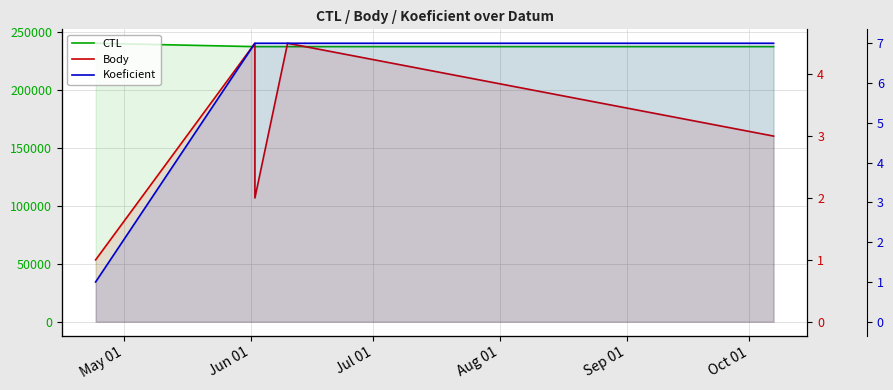

At which label is CTL closest to 238453?

Aug 01